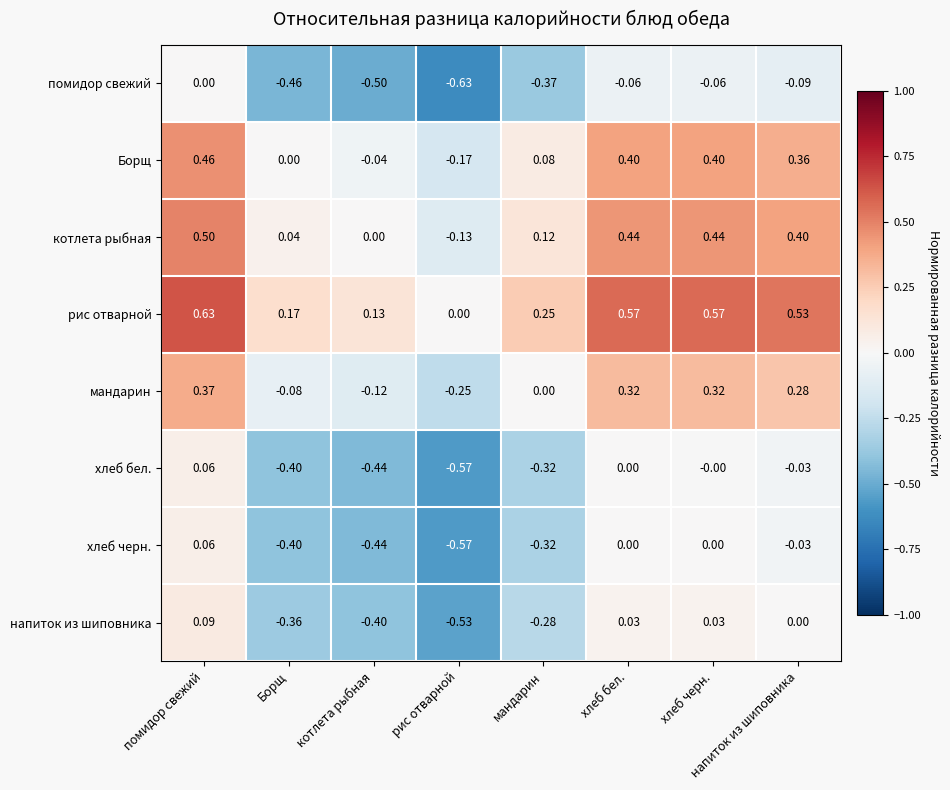

At which category does the chart reach its minimum across all series?

рис отварной